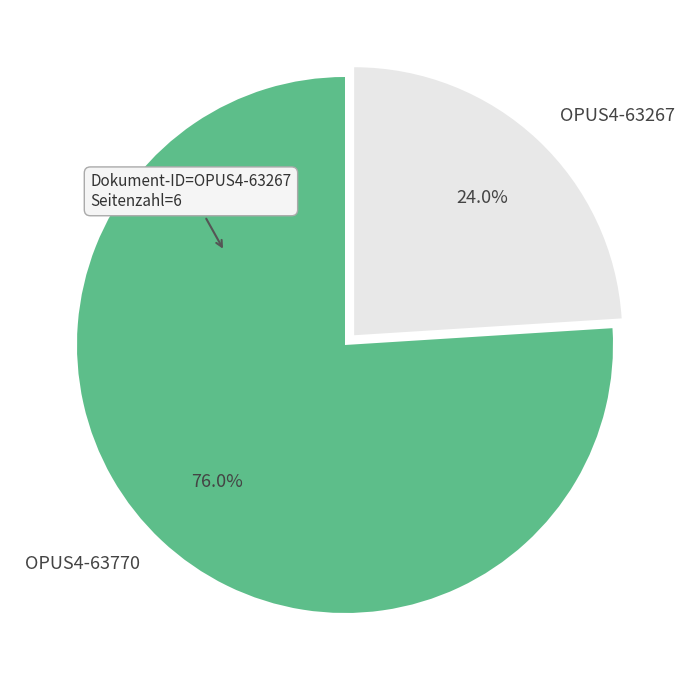

Which slice is the smallest?

OPUS4-63267